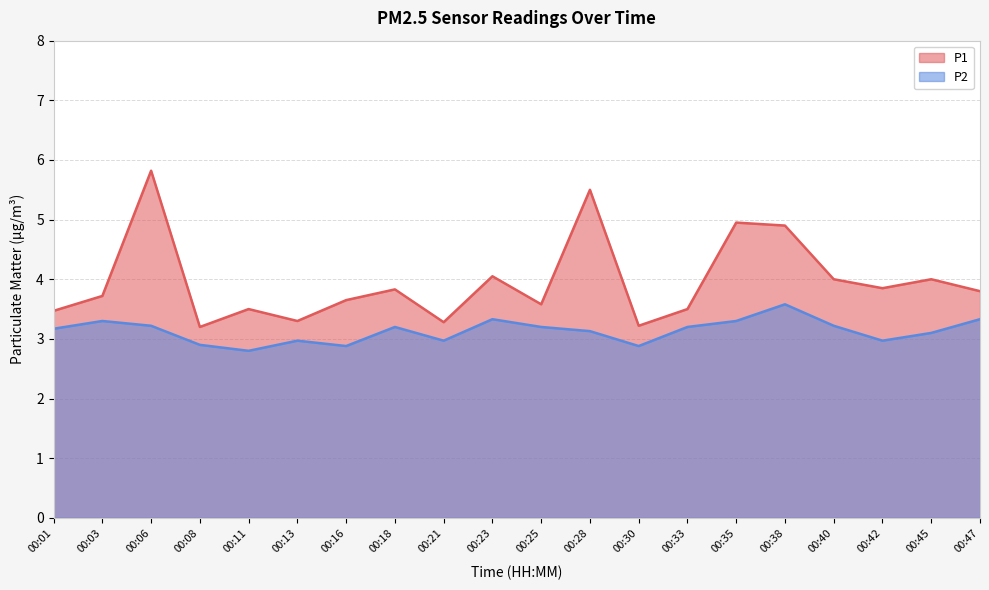

At which category does P1 reach its first local valley?

00:08